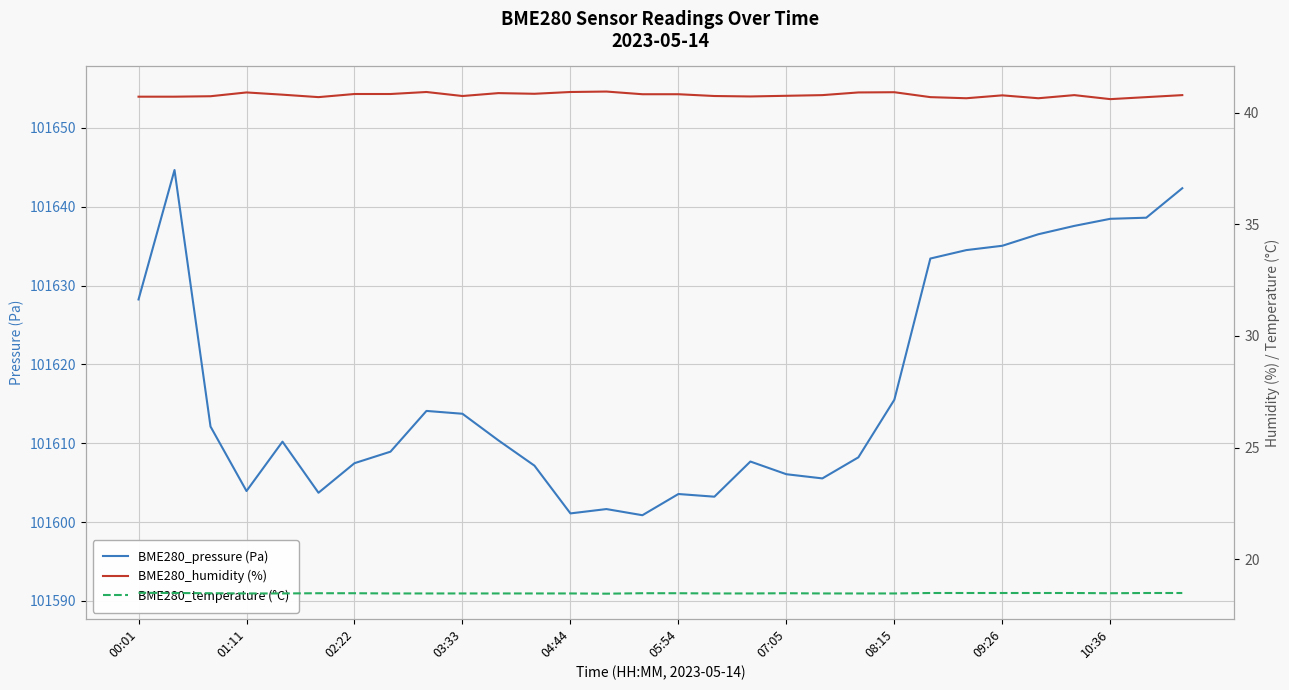

How many interior local peaks does the BME280_pressure (Pa) series have?

6